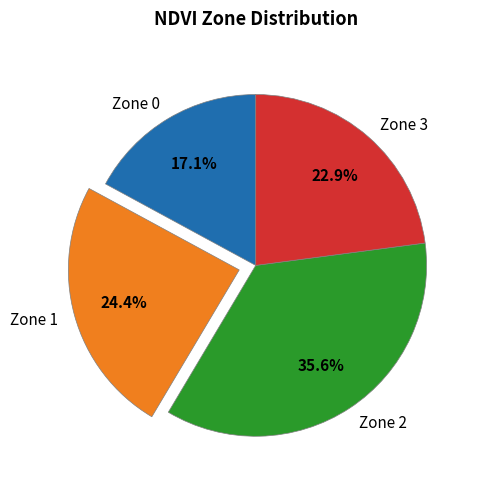

Rank the categories by value from highest to lowest.

Zone 2, Zone 1, Zone 3, Zone 0